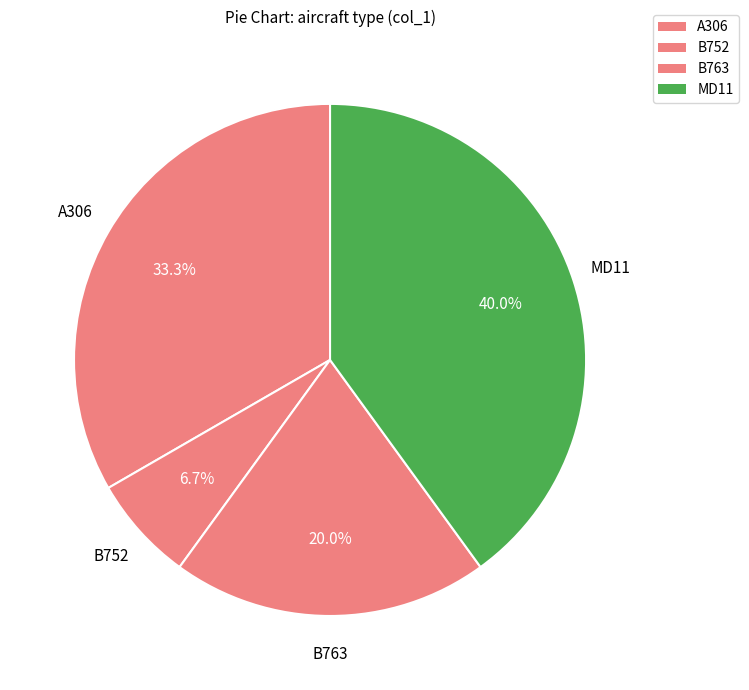

What percentage is the B752 slice, to the nearest percent?

7%